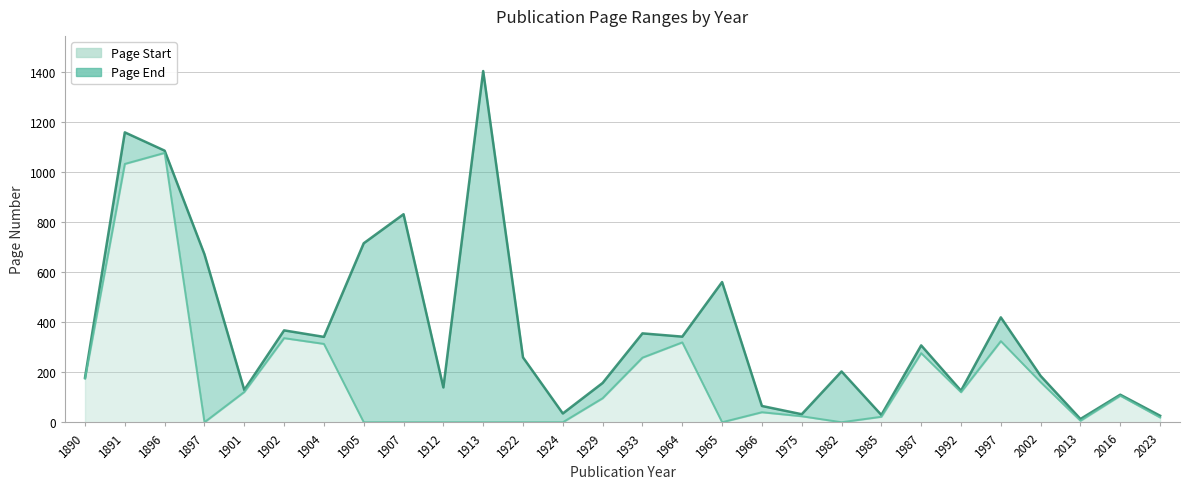

Reading left to right, what are all the values shown in this chart?

Page Start: 175	1033	1077	1	122	337	314	1	1	1	1	1	1	97	259	320	1	41	25	1	23	277	121	325	161	7	107	20
Page End: 179	1159	1086	672	130	368	342	716	832	140	1404	260	36	158	356	343	561	66	33	204	30	308	127	420	186	14	111	27